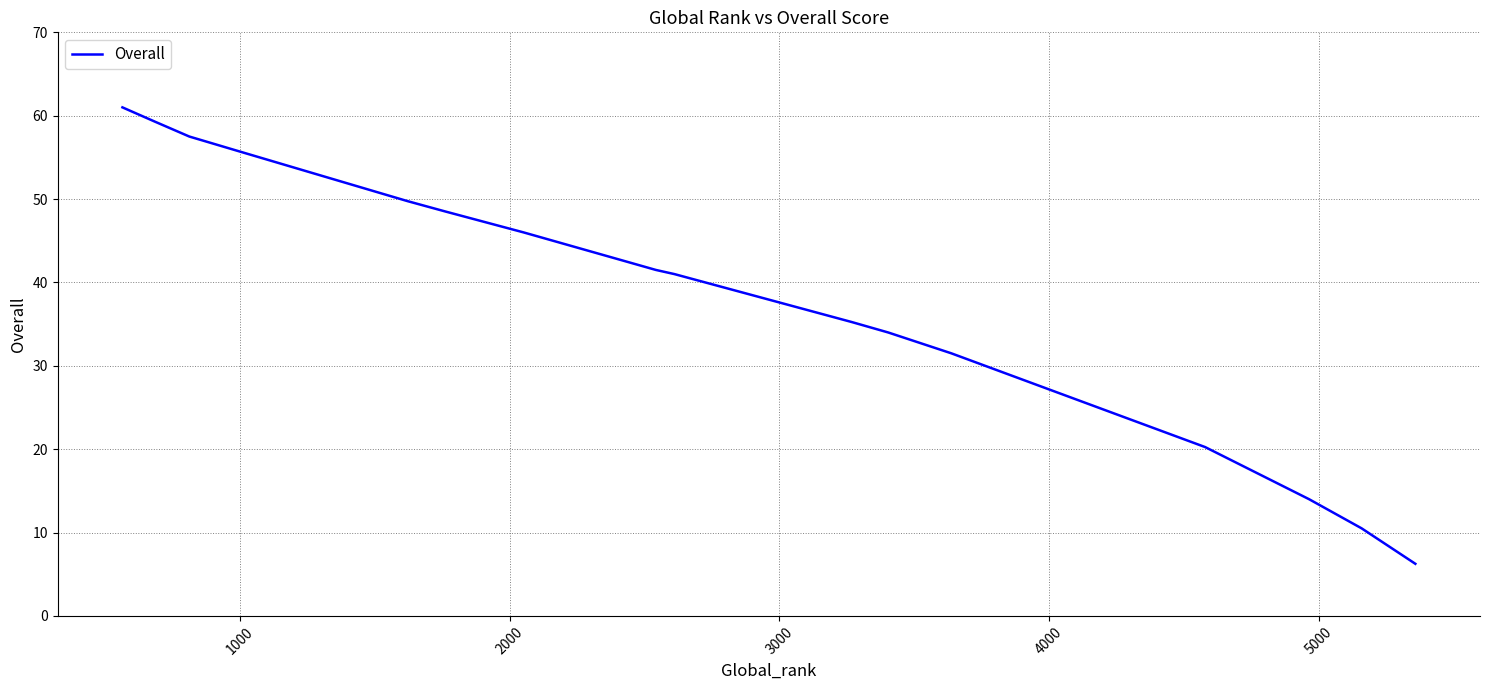

What is the greatest value displayed?

61.0